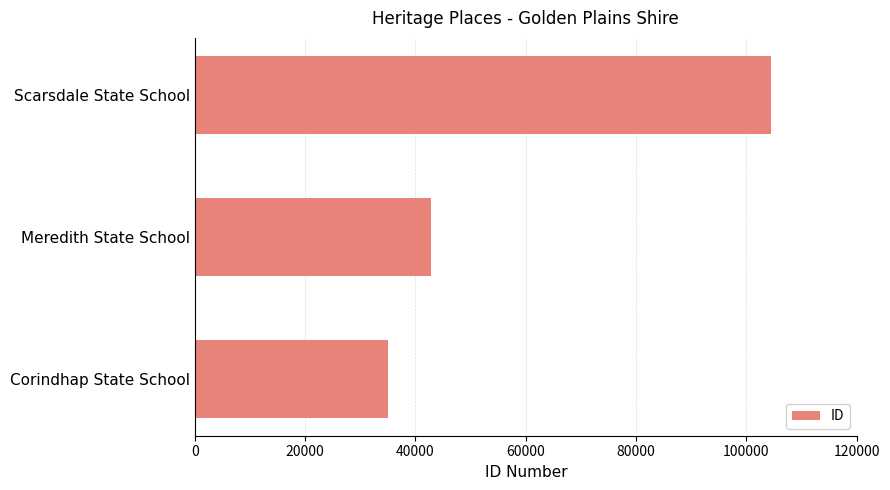

Reading top to bottom, list all the values displayed in this chart.

Scarsdale State School=104363	Meredith State School=42859	Corindhap State School=34930